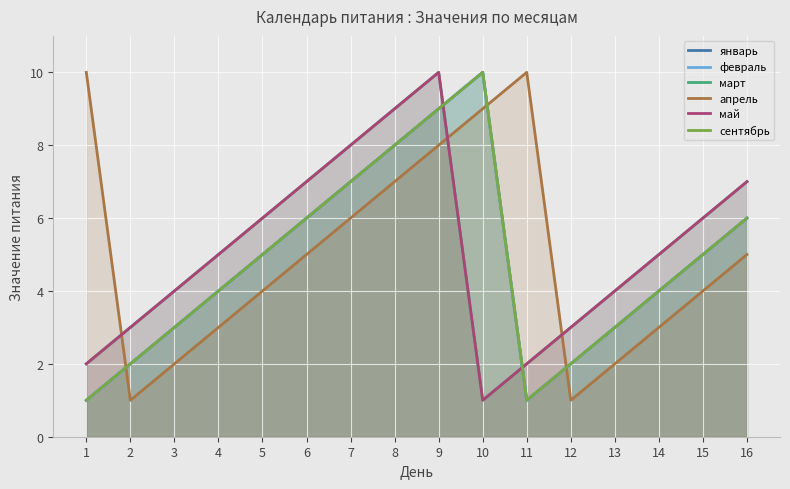

Reading left to right, what are all the values shown in this chart?

январь: 1=1	2=2	3=3	4=4	5=5	6=6	7=7	8=8	9=9	10=10	11=1	12=2	13=3	14=4	15=5	16=6
февраль: 1=1	2=2	3=3	4=4	5=5	6=6	7=7	8=8	9=9	10=10	11=1	12=2	13=3	14=4	15=5	16=6
март: 1=2	2=3	3=4	4=5	5=6	6=7	7=8	8=9	9=10	10=1	11=2	12=3	13=4	14=5	15=6	16=7
апрель: 1=10	2=1	3=2	4=3	5=4	6=5	7=6	8=7	9=8	10=9	11=10	12=1	13=2	14=3	15=4	16=5
май: 1=2	2=3	3=4	4=5	5=6	6=7	7=8	8=9	9=10	10=1	11=2	12=3	13=4	14=5	15=6	16=7
сентябрь: 1=1	2=2	3=3	4=4	5=5	6=6	7=7	8=8	9=9	10=10	11=1	12=2	13=3	14=4	15=5	16=6